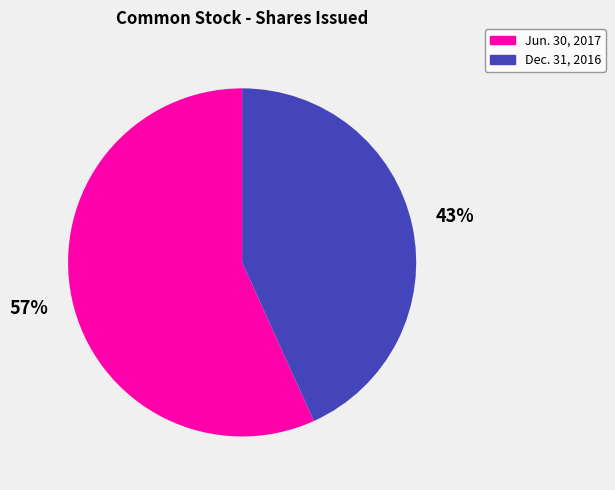

To the nearest percent, what portion does Jun. 30, 2017 represent?

57%